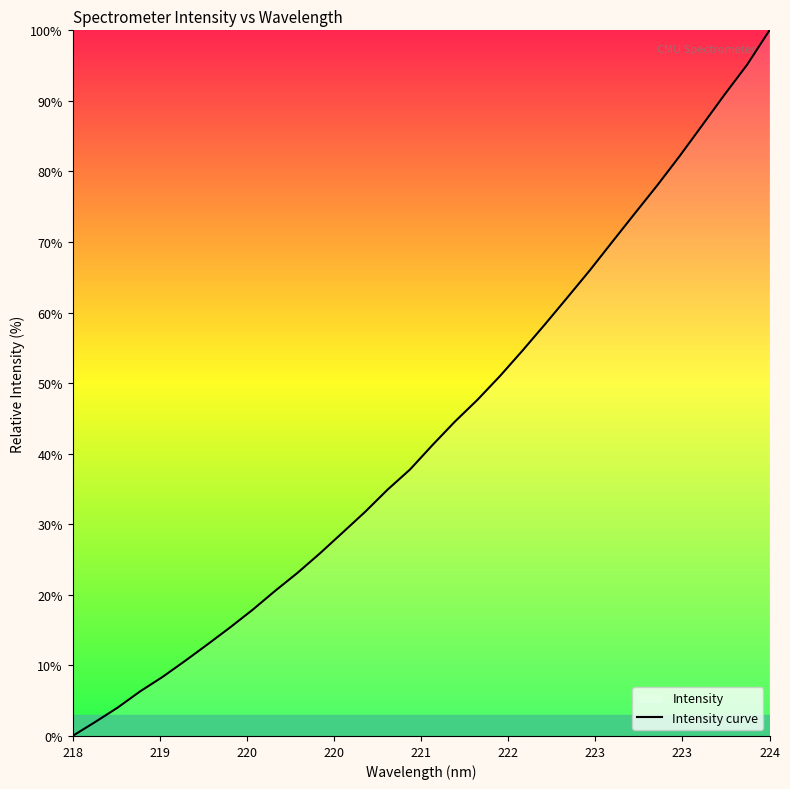

The chart shows a value of 0.0 at 218. True or false?

True